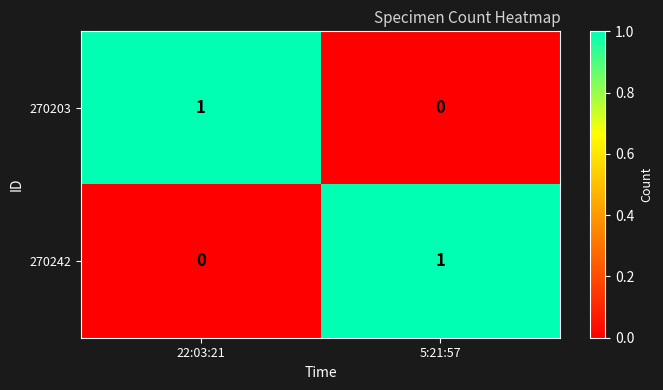

Rank the categories by 270203 value from lowest to highest.

5:21:57, 22:03:21